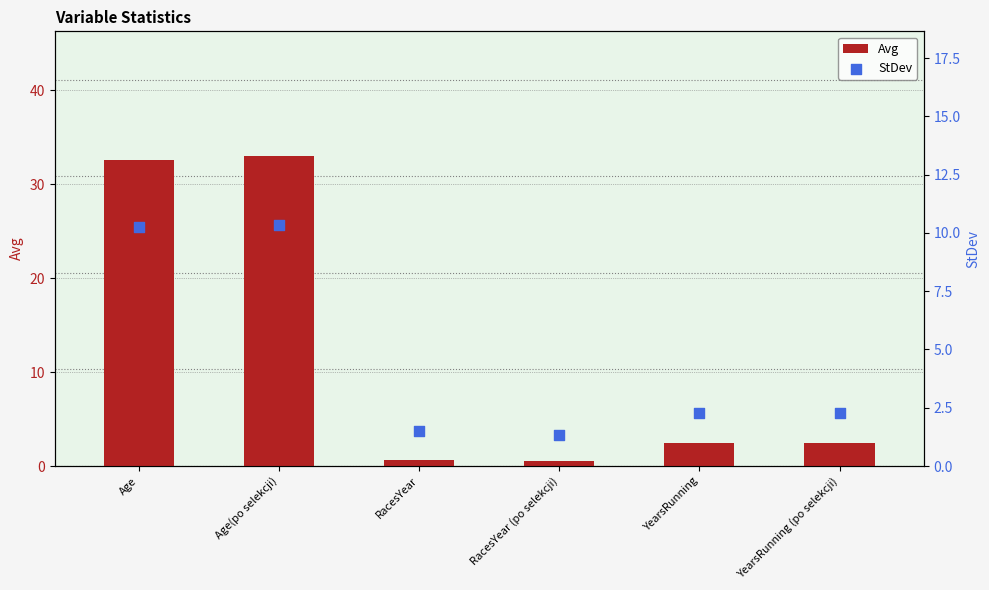

Which series contains the lowest Y value?

Avg